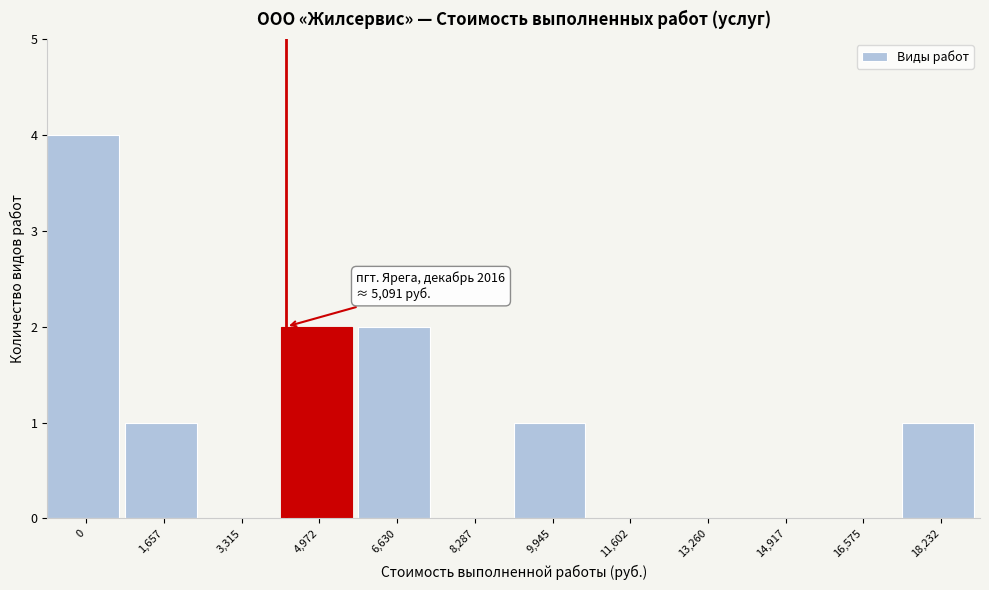

Reading left to right, transcribe all the data shown in this chart.

0=4	1,657=1	3,315=0	4,972=2	6,630=2	8,287=0	9,945=1	11,602=0	13,260=0	14,917=0	16,575=0	18,232=1